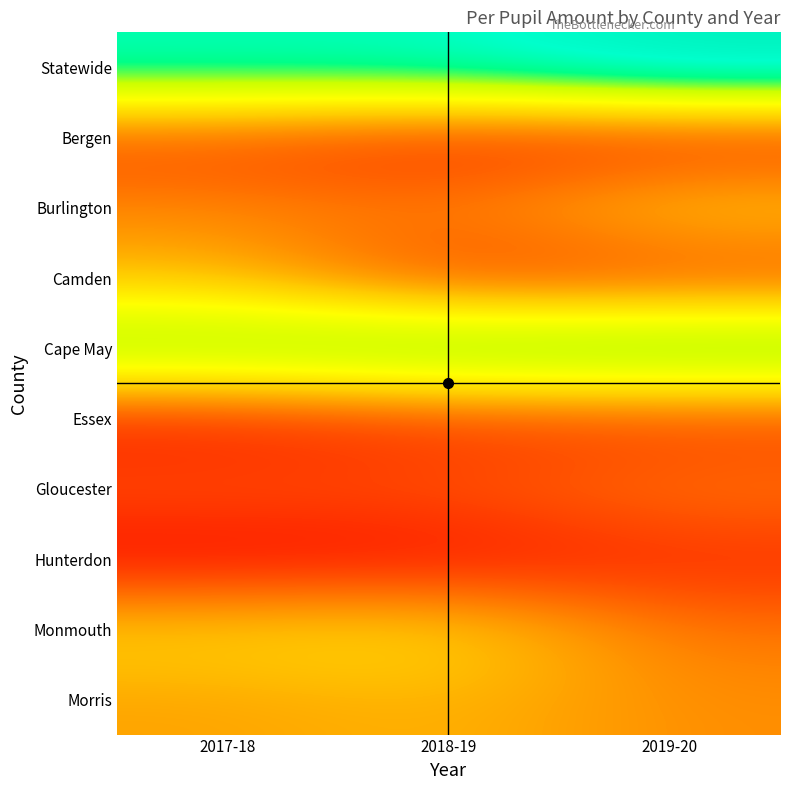

At how many categories does at least one series exceed 70?

3